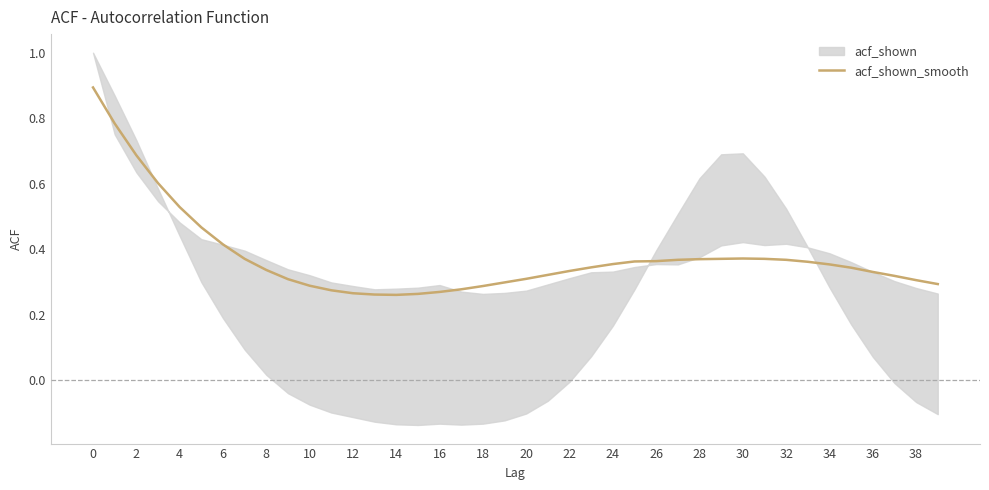

The chart shows a value of 0.4 at 28. True or false?

True